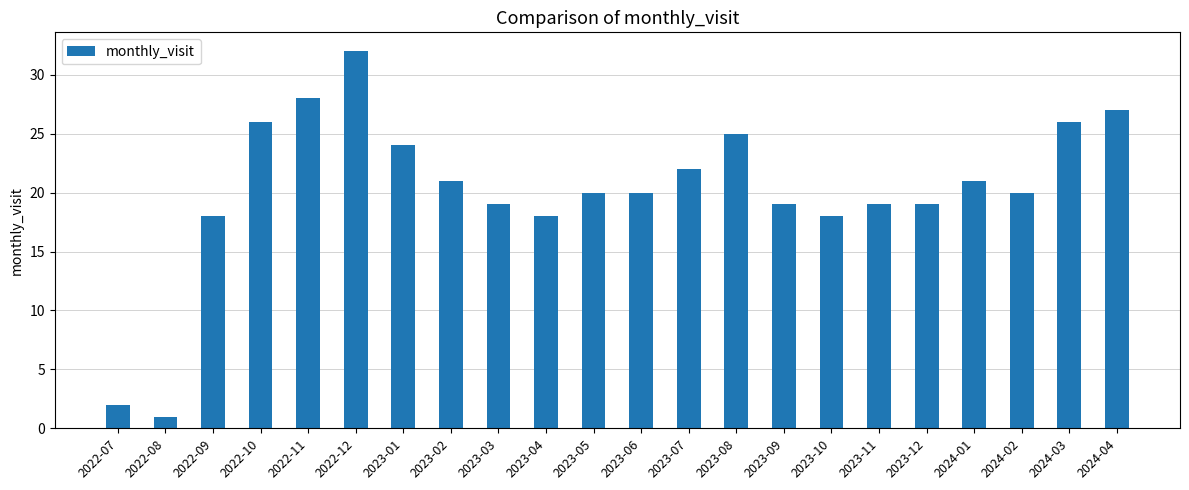

Reading left to right, list all the values displayed in this chart.

2022-07=2	2022-08=1	2022-09=18	2022-10=26	2022-11=28	2022-12=32	2023-01=24	2023-02=21	2023-03=19	2023-04=18	2023-05=20	2023-06=20	2023-07=22	2023-08=25	2023-09=19	2023-10=18	2023-11=19	2023-12=19	2024-01=21	2024-02=20	2024-03=26	2024-04=27